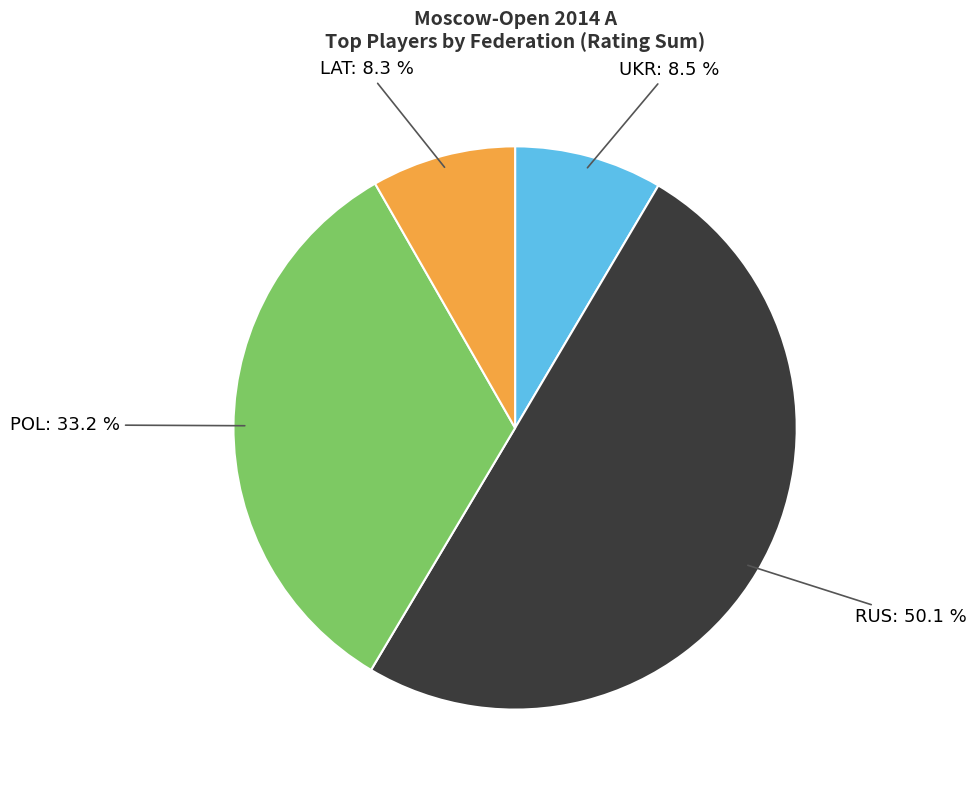

Which slice is the largest?

POL